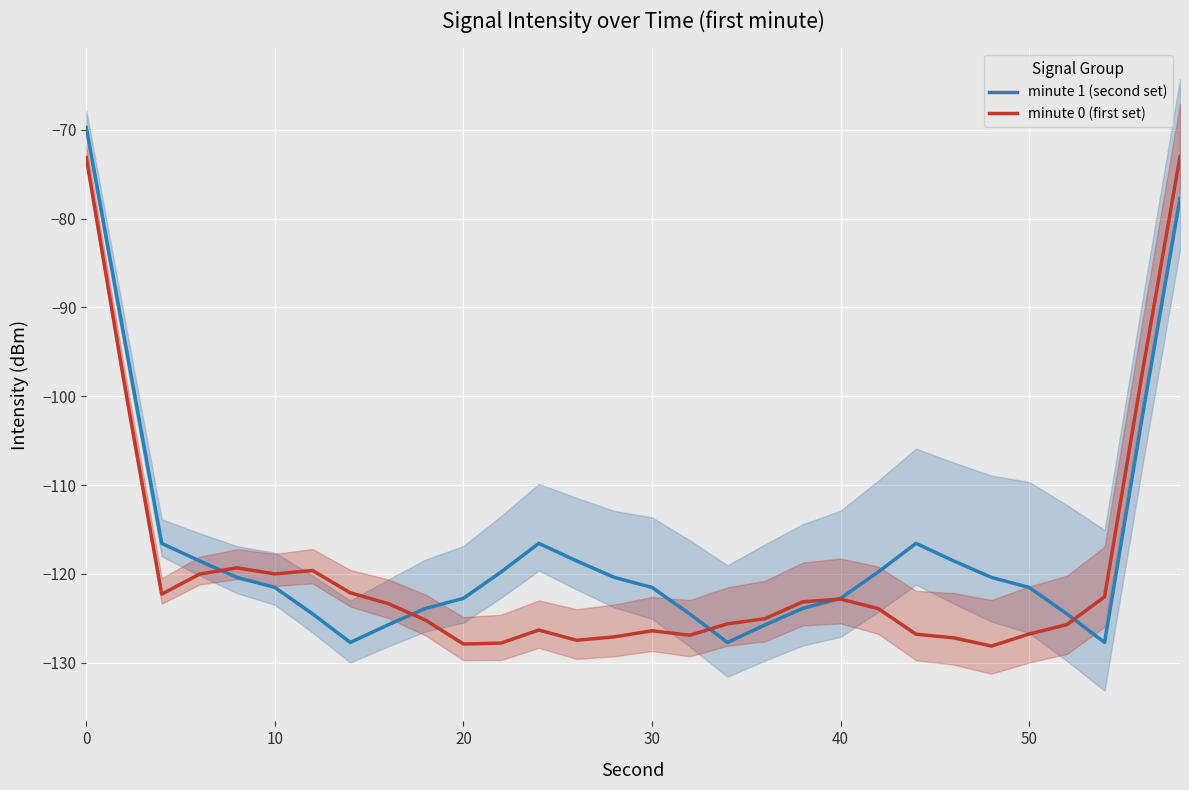

The value of minute 1 (second set) at 10 is -171.0. True or false?

False